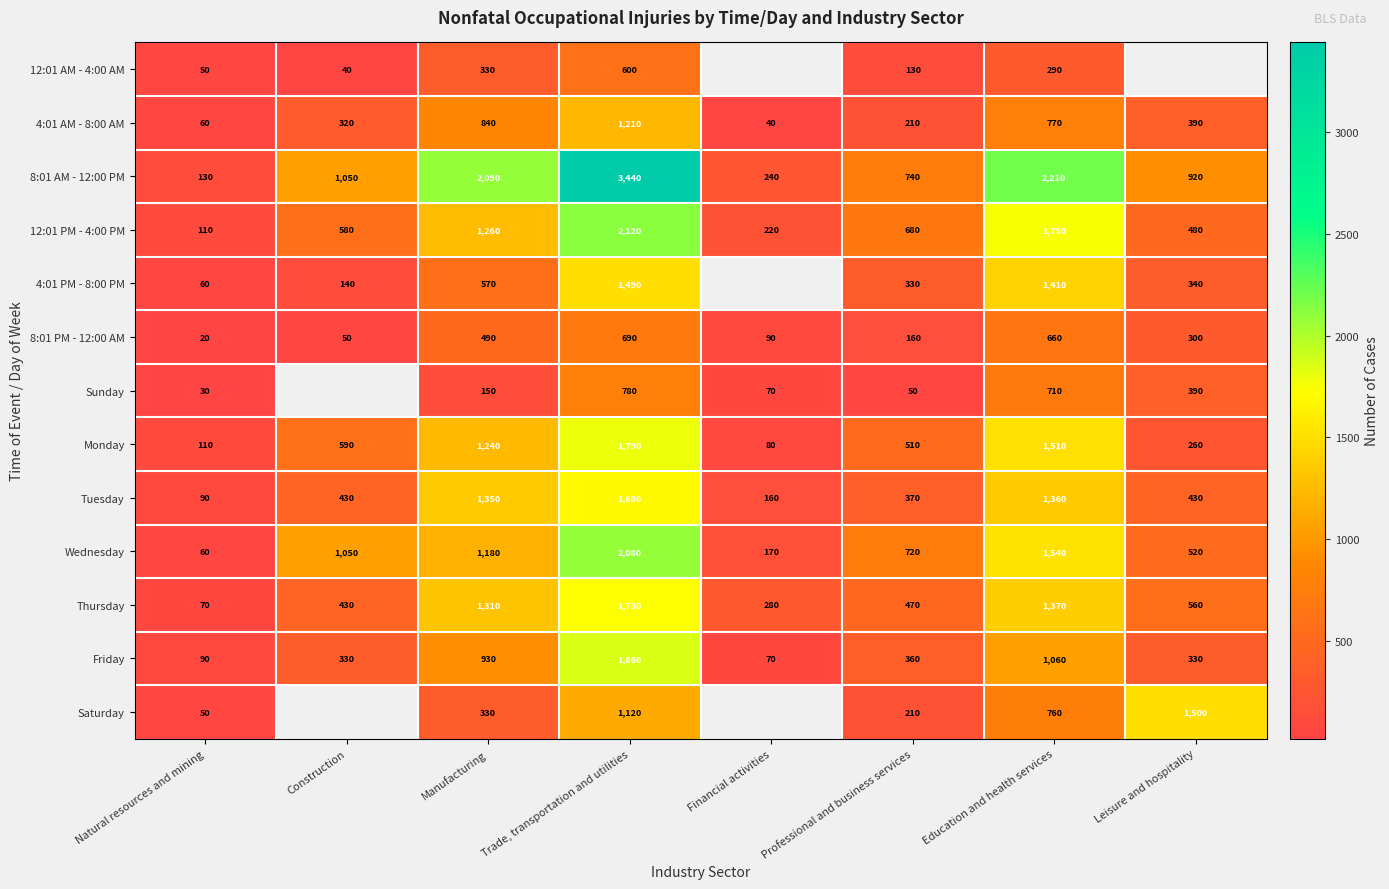

The Monday series shows 605.7 at Trade, transportation and utilities. True or false?

False